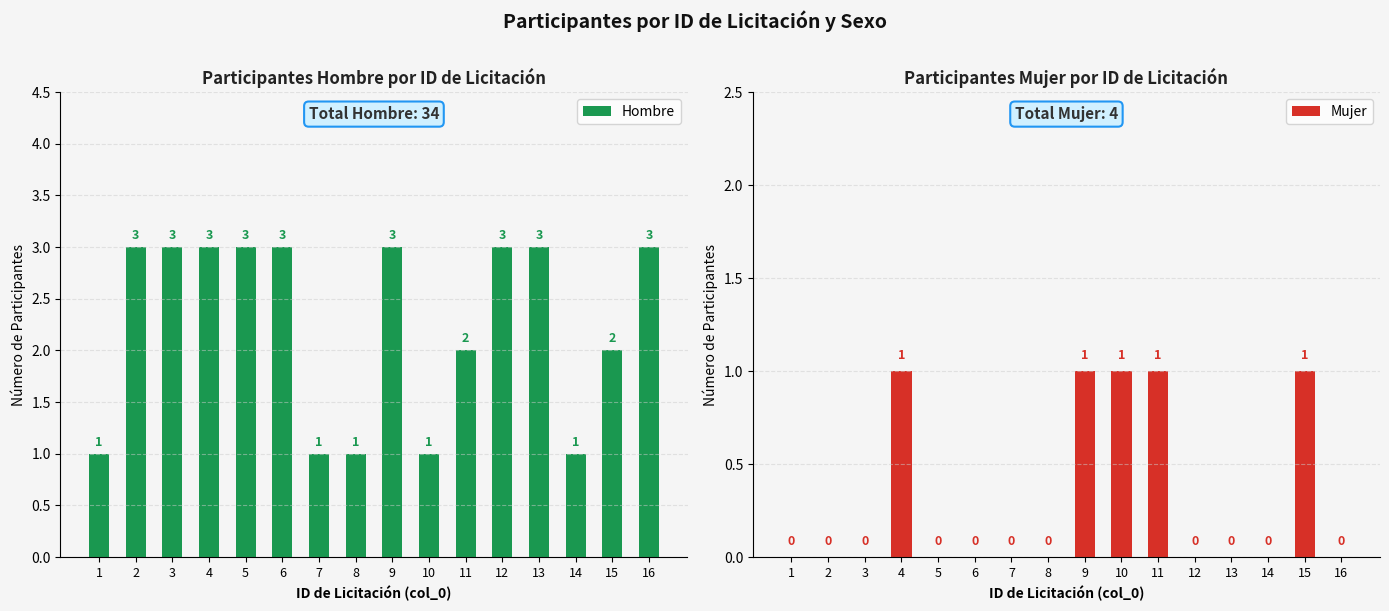

List the series in order of their overall mean, lowest first.

Mujer, Hombre